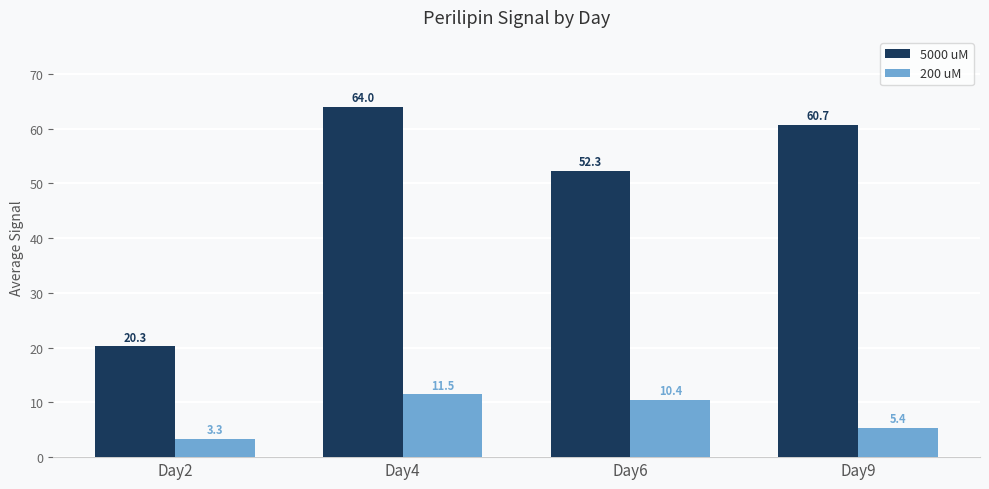

Reading left to right, list all the values displayed in this chart.

5000 uM: 20.3	64.0	52.3	60.7
200 uM: 3.3	11.5	10.4	5.4